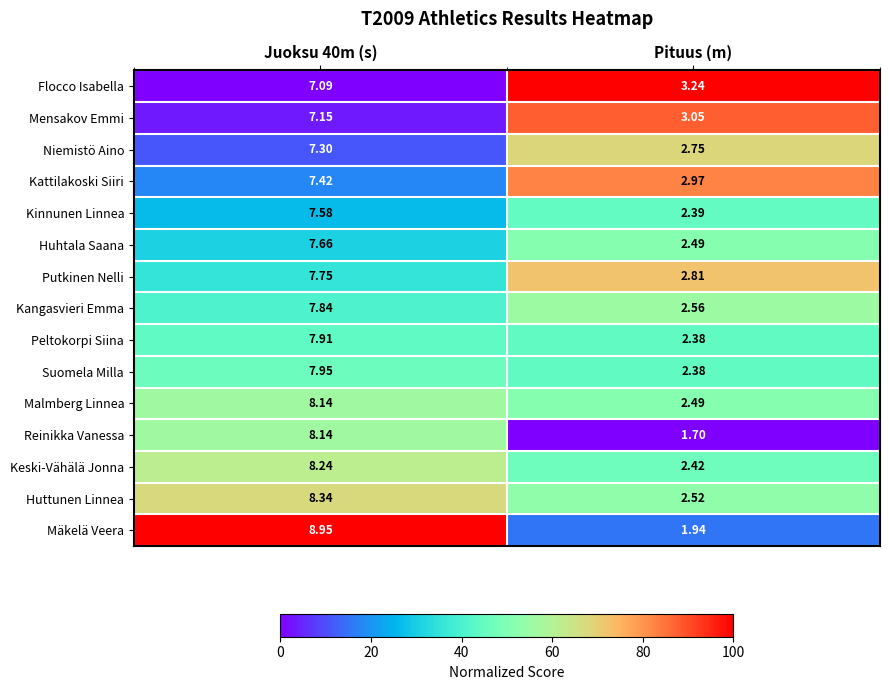

Which series changed the most between Juoksu 40m (s) and Pituus (m)?

Mäkelä Veera